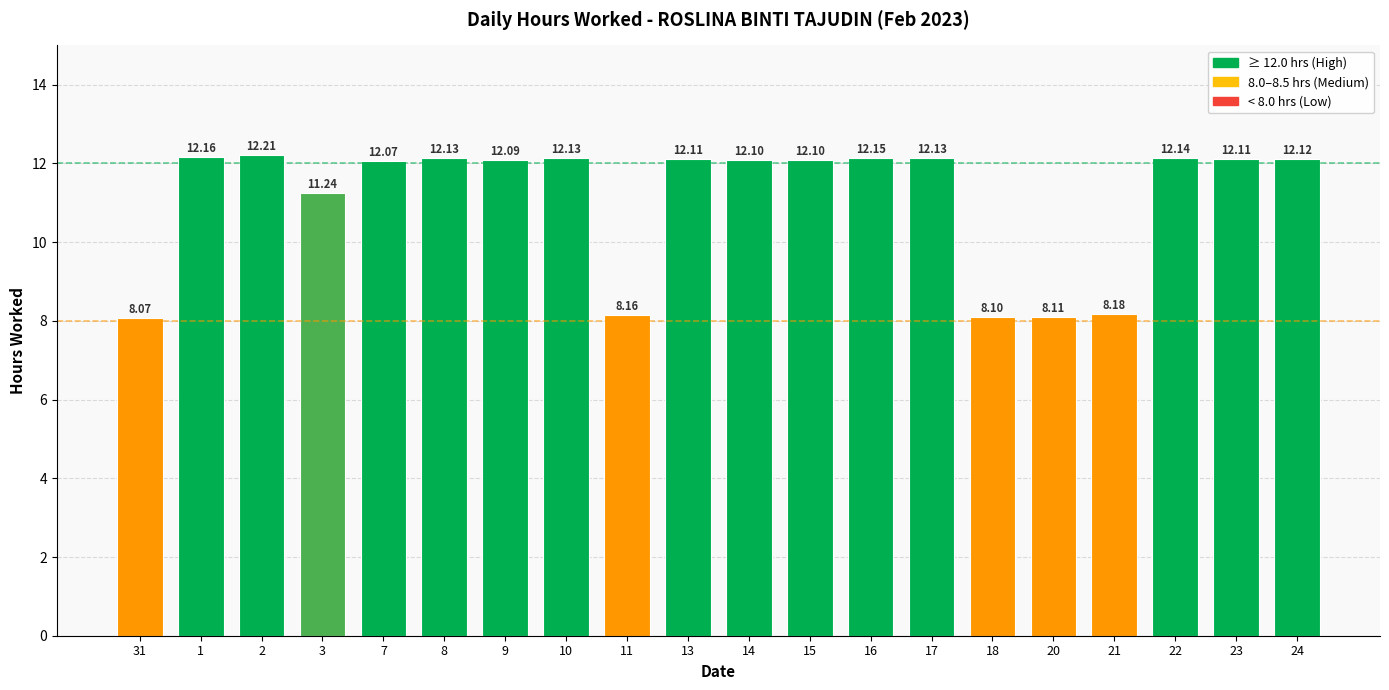

At which category does the chart reach its peak across all series?

2